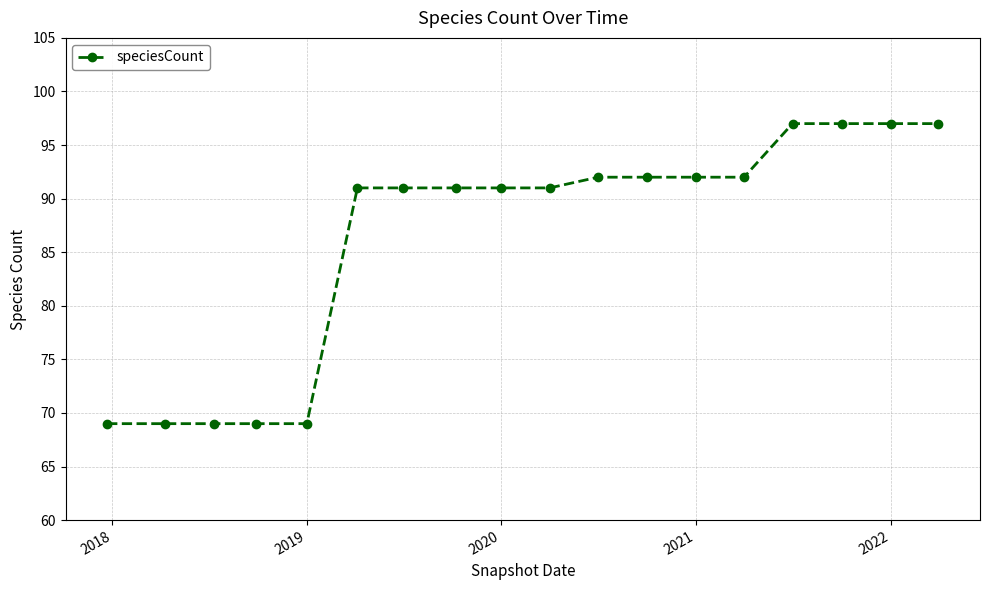

What is the smallest value displayed?

69